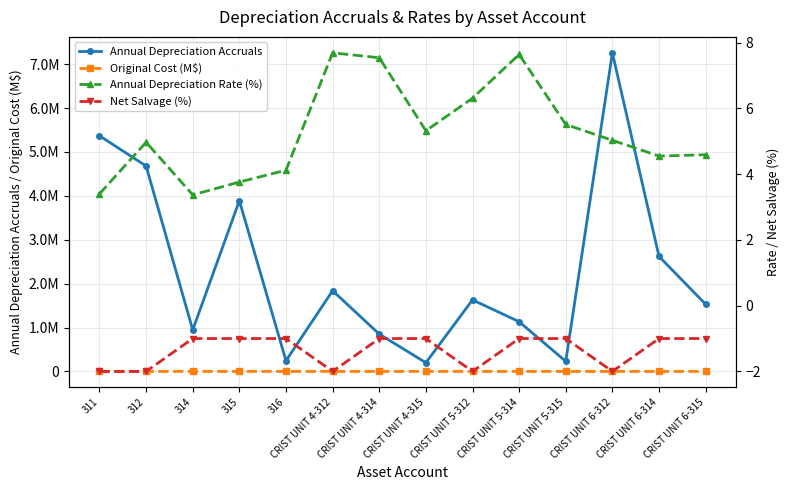

Reading left to right, transcribe all the data shown in this chart.

Annual Depreciation Accruals: 311=5367909.0	312=4679746.0	314=945116.0	315=3889281.0	316=243746.0	CRIST UNIT 4-312=1839130.0	CRIST UNIT 4-314=850528.0	CRIST UNIT 4-315=197985.0	CRIST UNIT 5-312=1629837.0	CRIST UNIT 5-314=1132566.0	CRIST UNIT 5-315=229423.0	CRIST UNIT 6-312=7258659.0	CRIST UNIT 6-314=2619216.0	CRIST UNIT 6-315=1530486.0
Original Cost (M$): 311=157.8	312=94.2	314=28.1	315=103.5	316=5.9	CRIST UNIT 4-312=23.9	CRIST UNIT 4-314=11.3	CRIST UNIT 4-315=3.7	CRIST UNIT 5-312=25.8	CRIST UNIT 5-314=14.8	CRIST UNIT 5-315=4.2	CRIST UNIT 6-312=144.2	CRIST UNIT 6-314=57.6	CRIST UNIT 6-315=33.3
Annual Depreciation Rate (%): 311=3.4	312=5.0	314=3.4	315=3.8	316=4.1	CRIST UNIT 4-312=7.7	CRIST UNIT 4-314=7.5	CRIST UNIT 4-315=5.3	CRIST UNIT 5-312=6.3	CRIST UNIT 5-314=7.6	CRIST UNIT 5-315=5.5	CRIST UNIT 6-312=5.0	CRIST UNIT 6-314=4.5	CRIST UNIT 6-315=4.6
Net Salvage (%): 311=-2.0	312=-2.0	314=-1.0	315=-1.0	316=-1.0	CRIST UNIT 4-312=-2.0	CRIST UNIT 4-314=-1.0	CRIST UNIT 4-315=-1.0	CRIST UNIT 5-312=-2.0	CRIST UNIT 5-314=-1.0	CRIST UNIT 5-315=-1.0	CRIST UNIT 6-312=-2.0	CRIST UNIT 6-314=-1.0	CRIST UNIT 6-315=-1.0